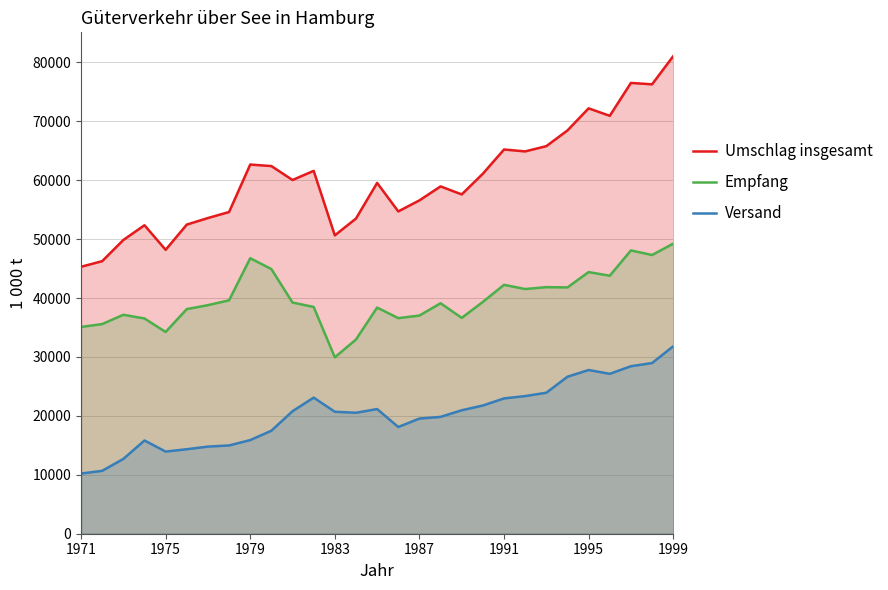

How many distinct data groups are displayed?

3